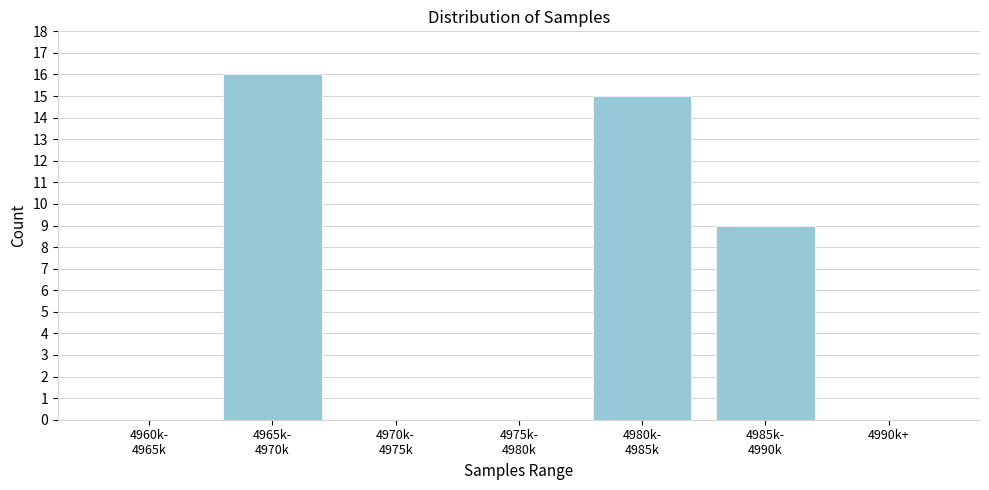

What is the greatest value displayed?

16